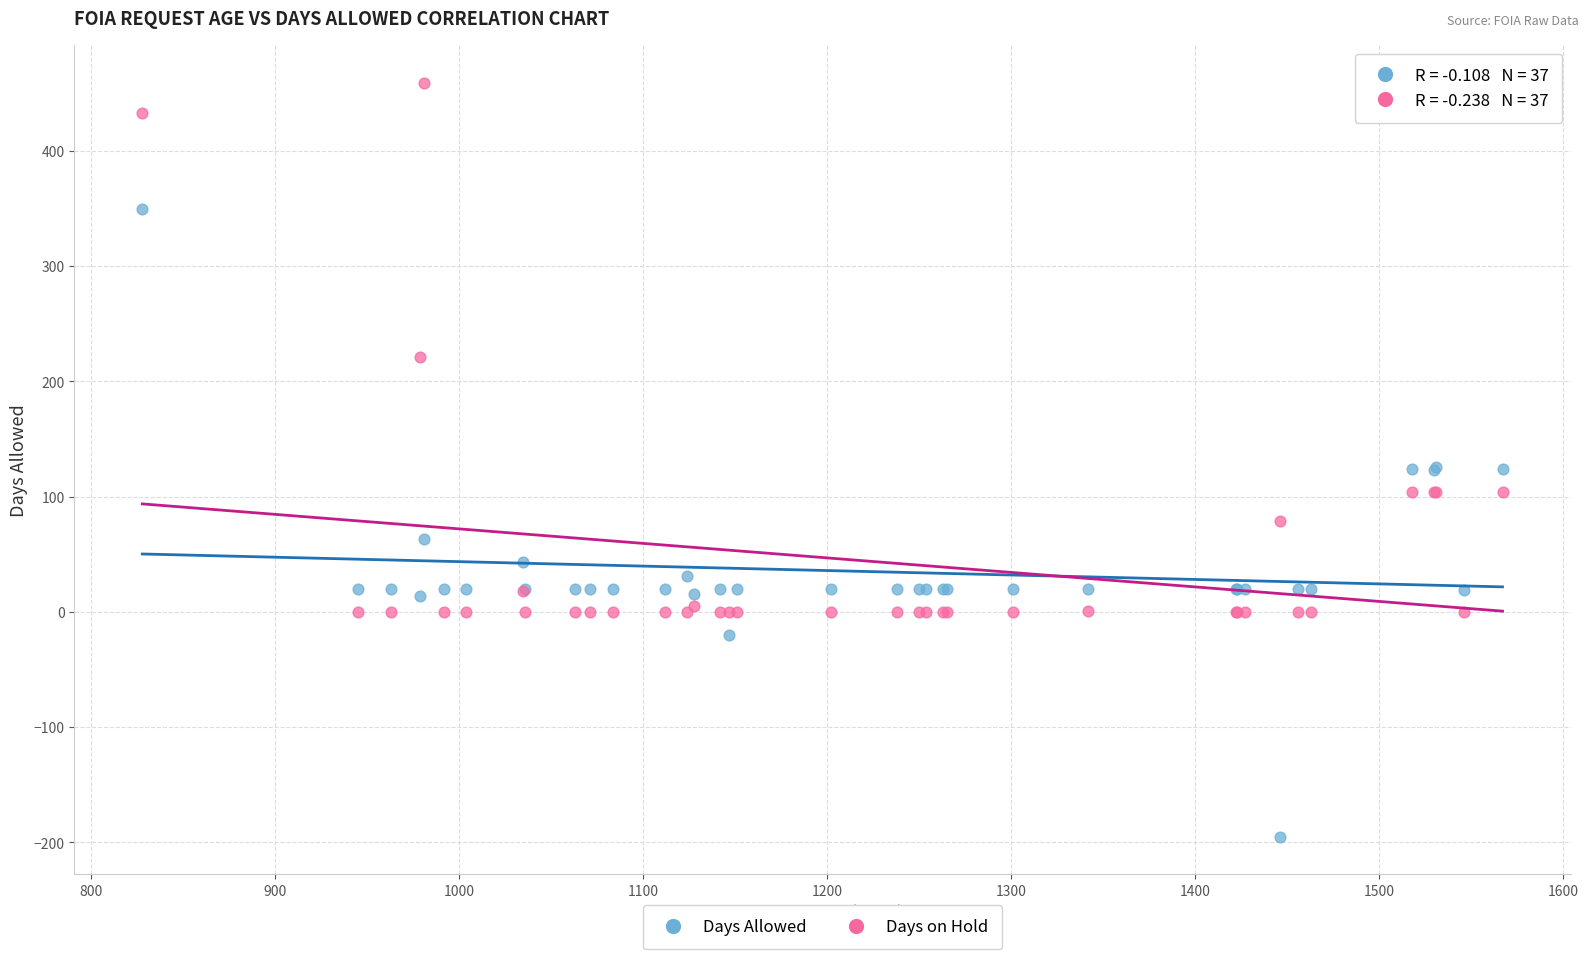

What are all the series names shown in the legend?

Days Allowed, Days on Hold